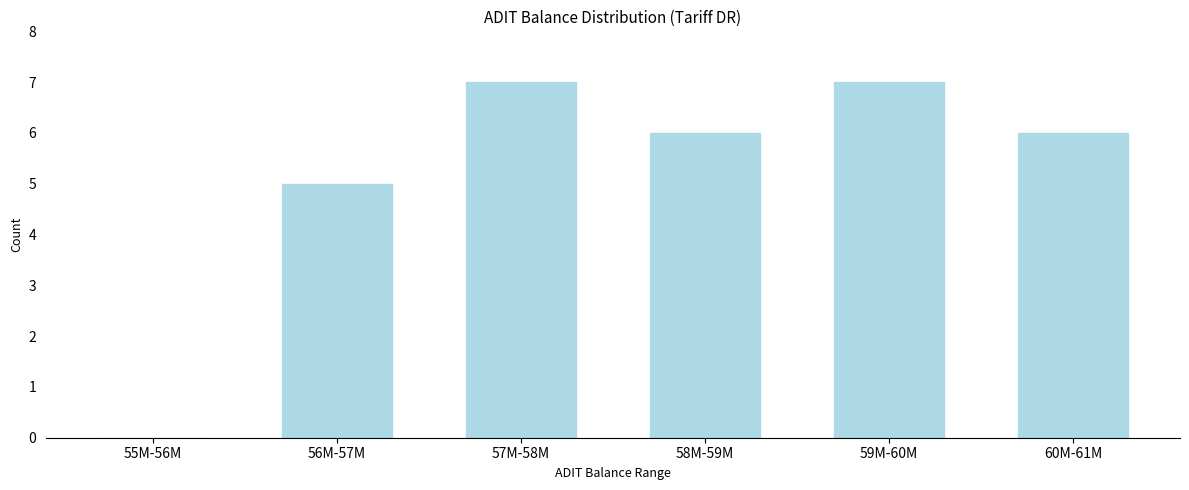

Reading left to right, list all the values displayed in this chart.

55M-56M=0	56M-57M=5	57M-58M=7	58M-59M=6	59M-60M=7	60M-61M=6